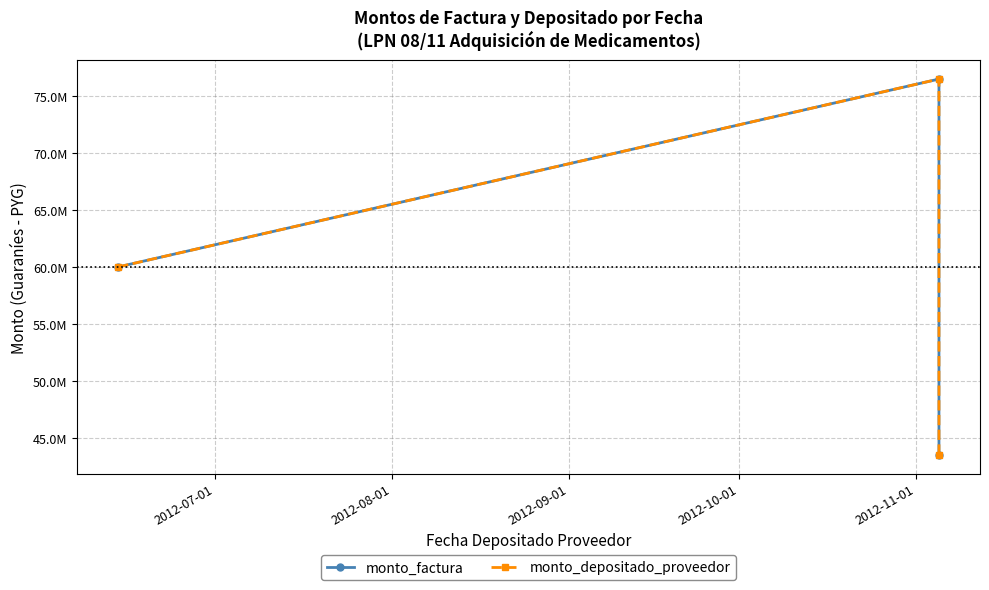

What is the sum of the monto_factura values at 2012-08-01 and 2012-09-01?

120000000